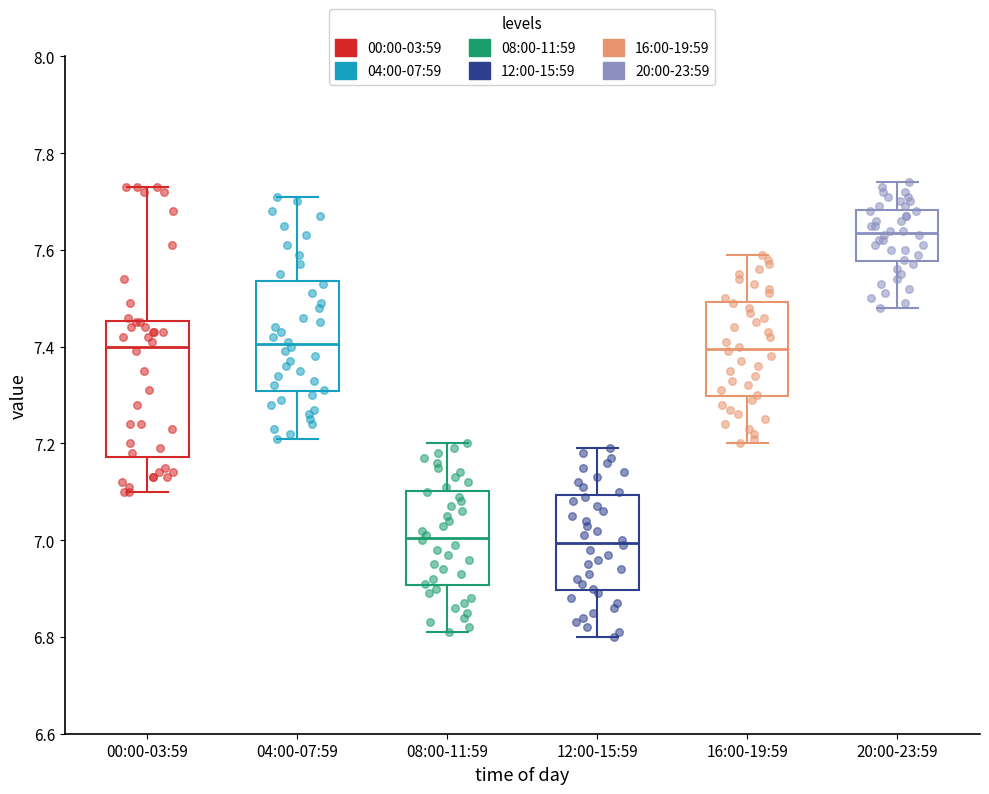

Reading left to right, transcribe this box plot: for each box, give where its median line is, the range the box spans, and where its two whiskers end, as read against the y-axis. The values are not printed on the chart, so give them approximately, as read against the axis.

00:00-03:59: median 7.40, box 7.18 to 7.46, whiskers 7.10 to 7.74
04:00-07:59: median 7.40, box 7.30 to 7.54, whiskers 7.22 to 7.72
08:00-11:59: median 7.00, box 6.90 to 7.10, whiskers 6.82 to 7.20
12:00-15:59: median 7.00, box 6.90 to 7.10, whiskers 6.80 to 7.20
16:00-19:59: median 7.40, box 7.30 to 7.50, whiskers 7.20 to 7.60
20:00-23:59: median 7.64, box 7.58 to 7.68, whiskers 7.48 to 7.74